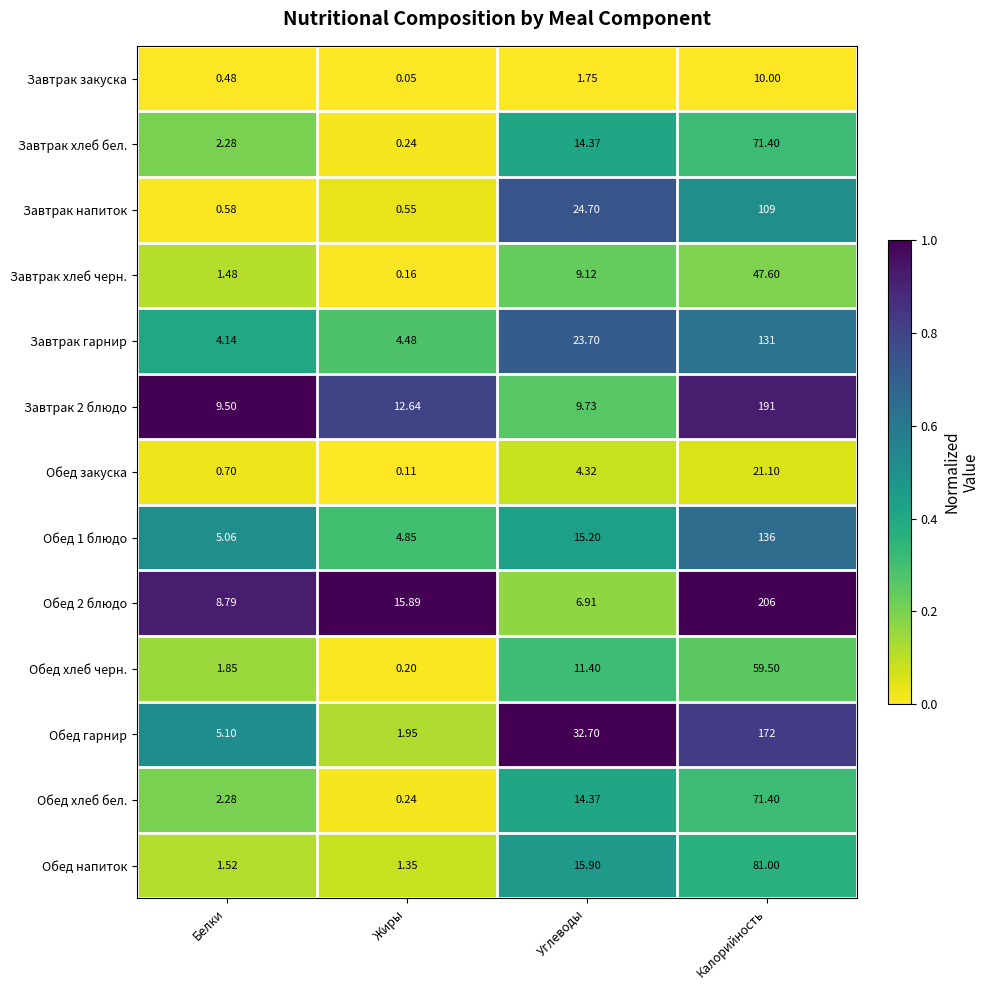

How many categories are shown in the chart?

4